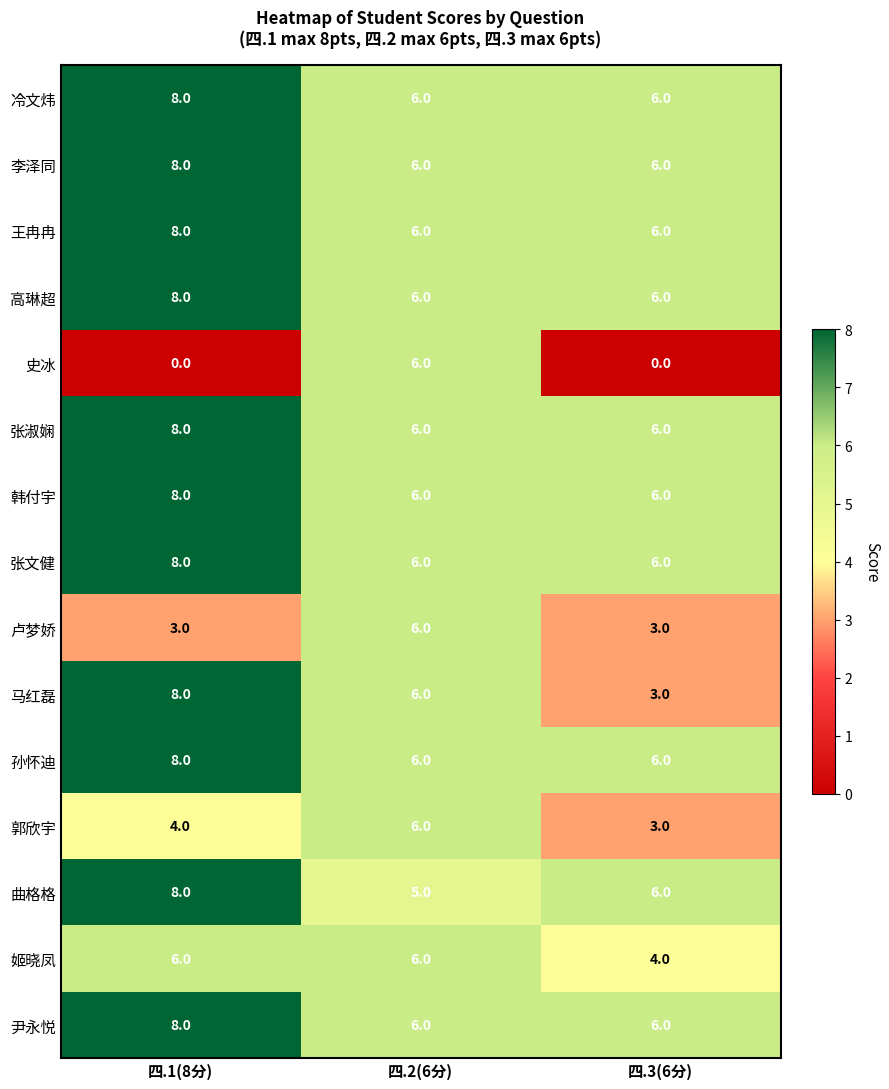

Count the 韩付宇 values in the range 6 to 8.

3